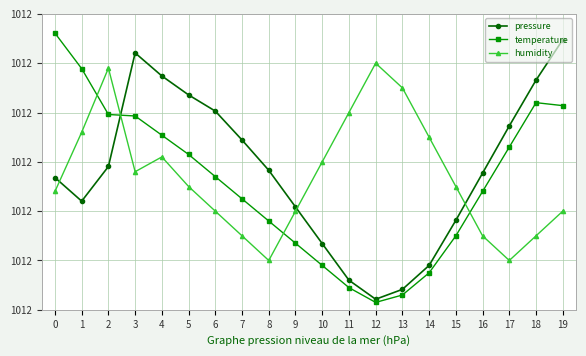

The value of humidity at 12 is 142630.8. True or false?

False